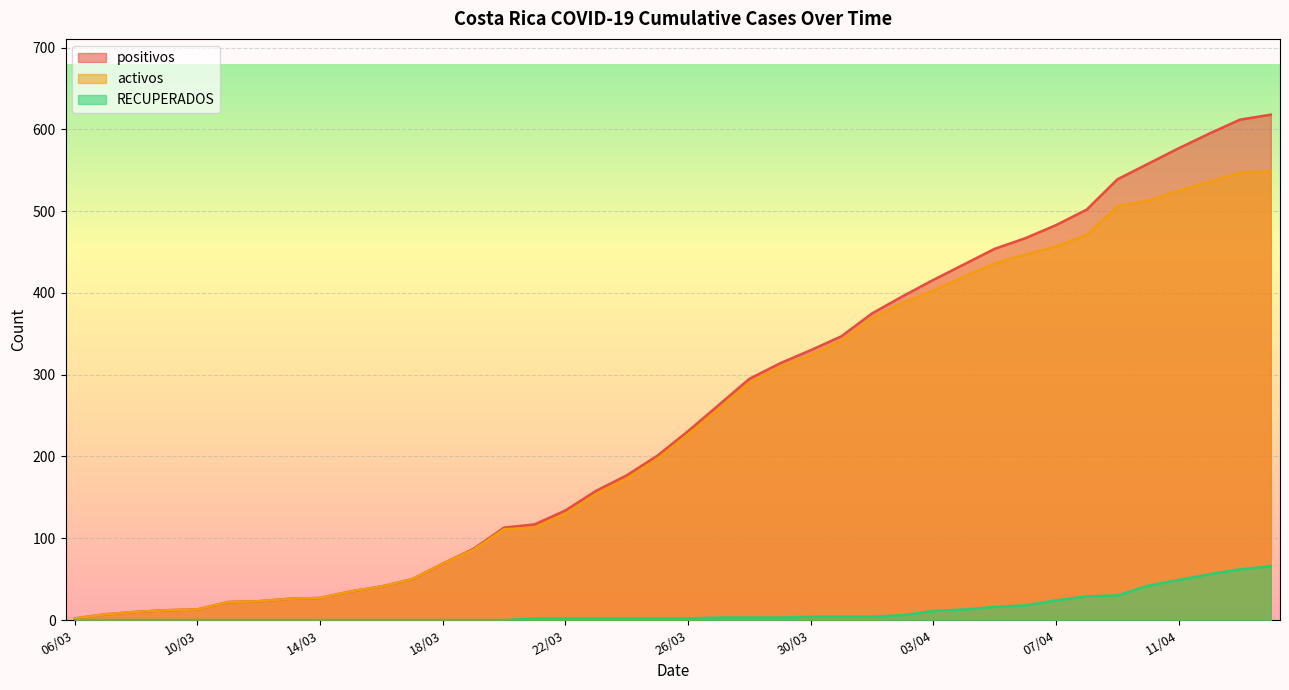

How many lines are shown in the chart?

3